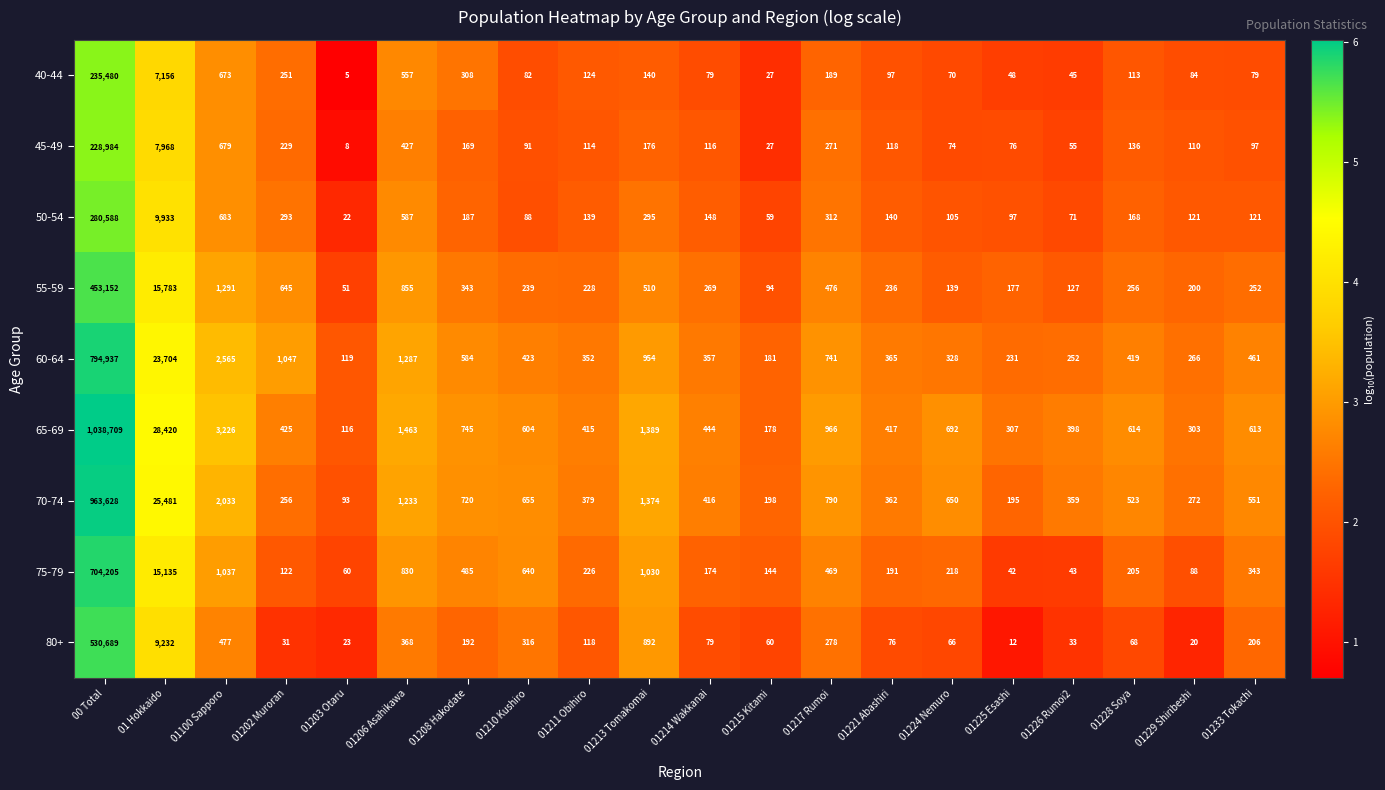

What value does the 65-69 series have at 00 Total, to the nearest 100?

1038700